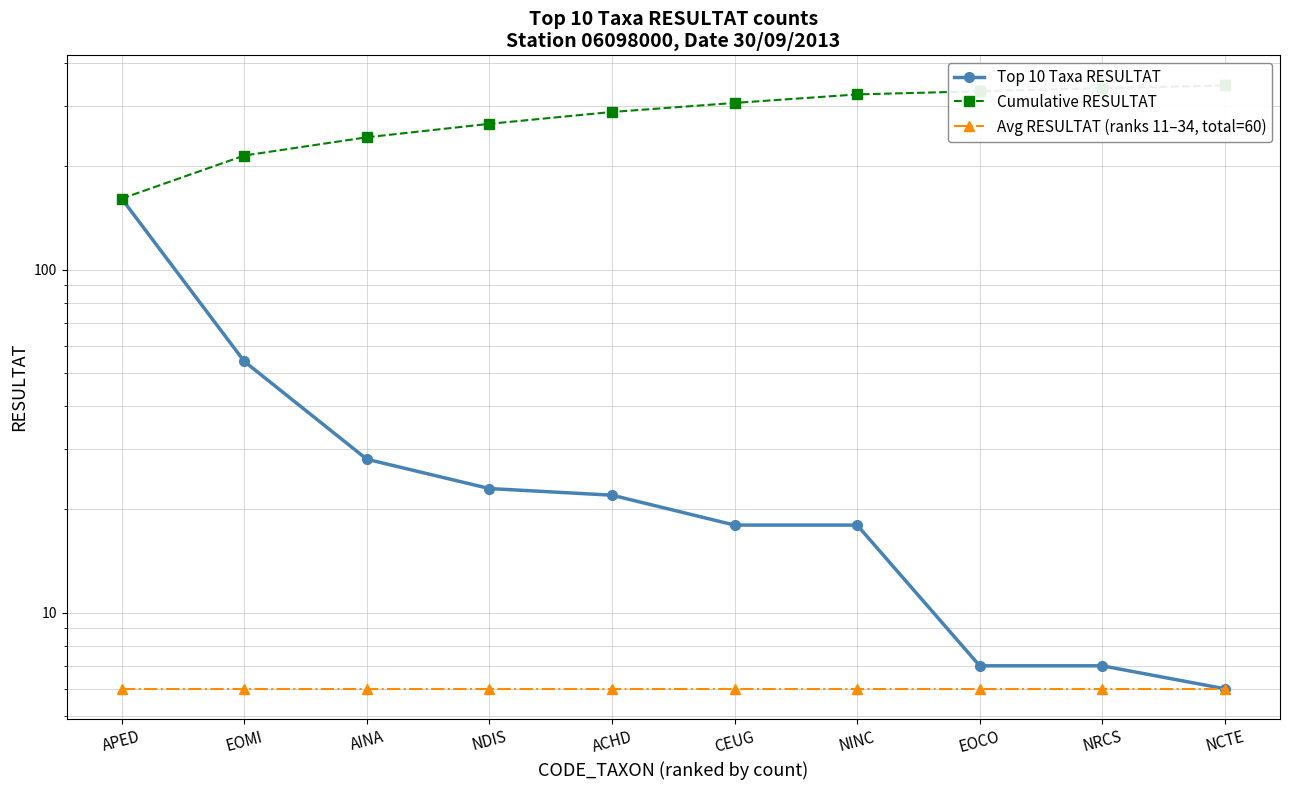

What is the total value across all series at ACHD?

316